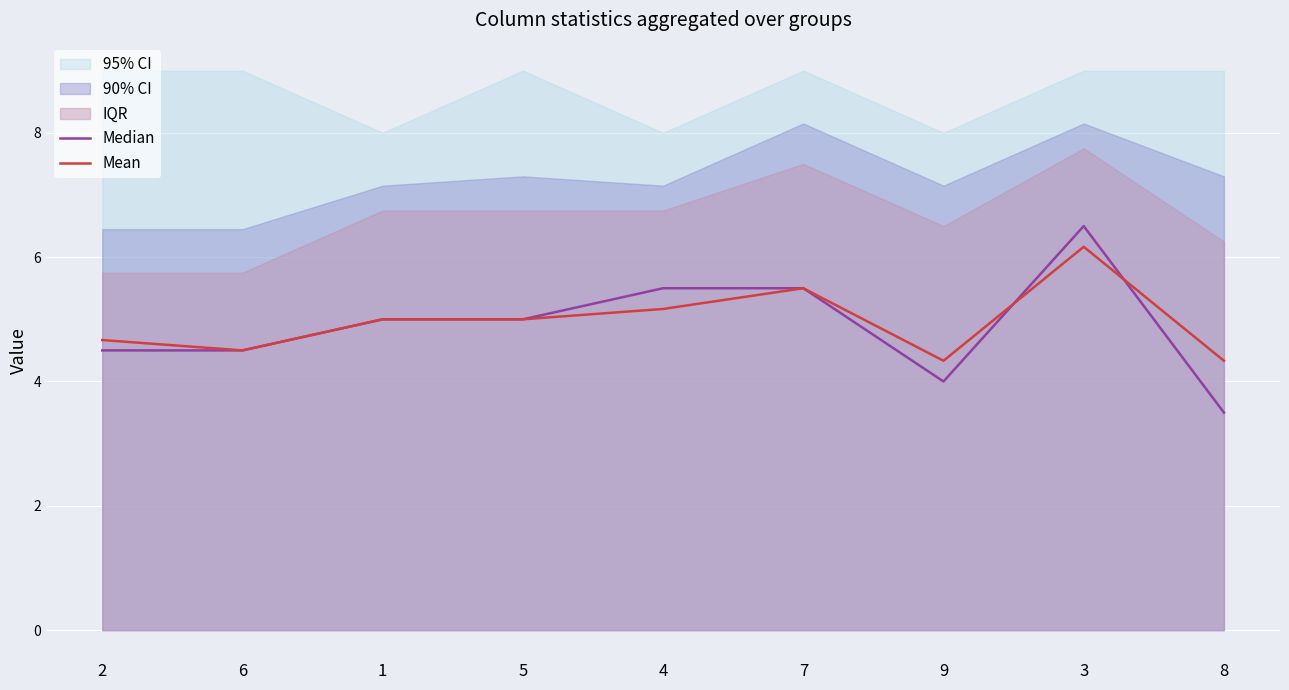

Is it true that Mean equals 5.0 at 1?

True